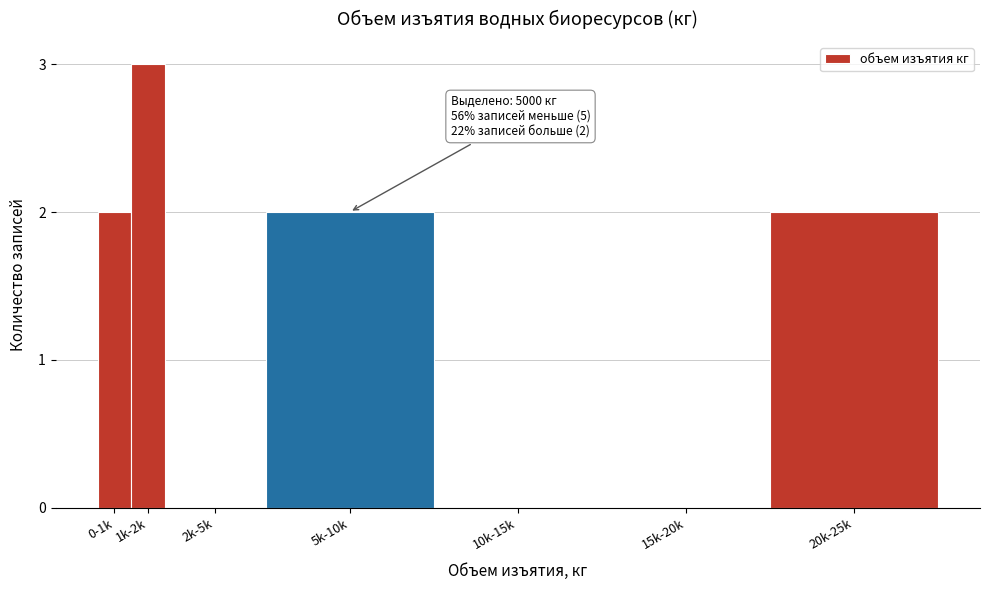

Reading left to right, what are all the values shown in this chart?

0-1k=2	1k-2k=3	2k-5k=0	5k-10k=2	10k-15k=0	15k-20k=0	20k-25k=2